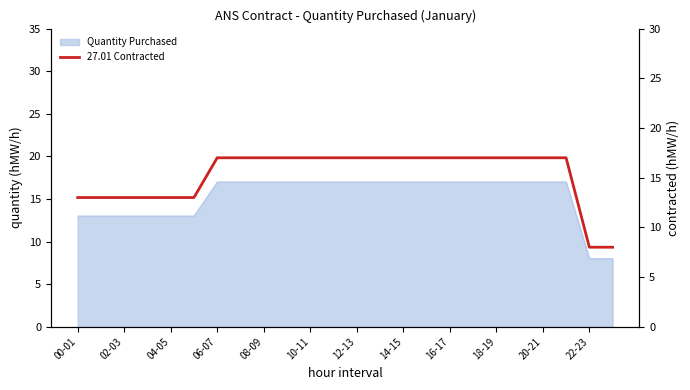

What is the difference between the values at 19 and 00-01?

4